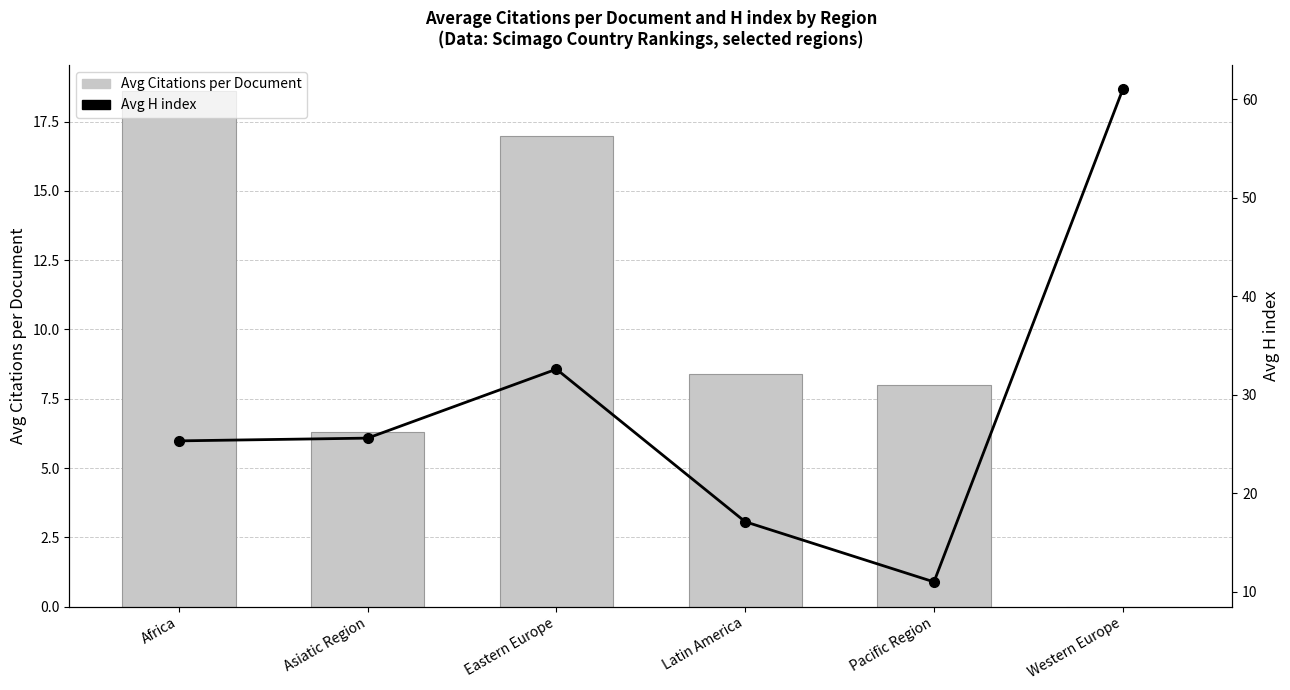

What is the difference between the maximum and minimum values in the Avg H index series?

50.0